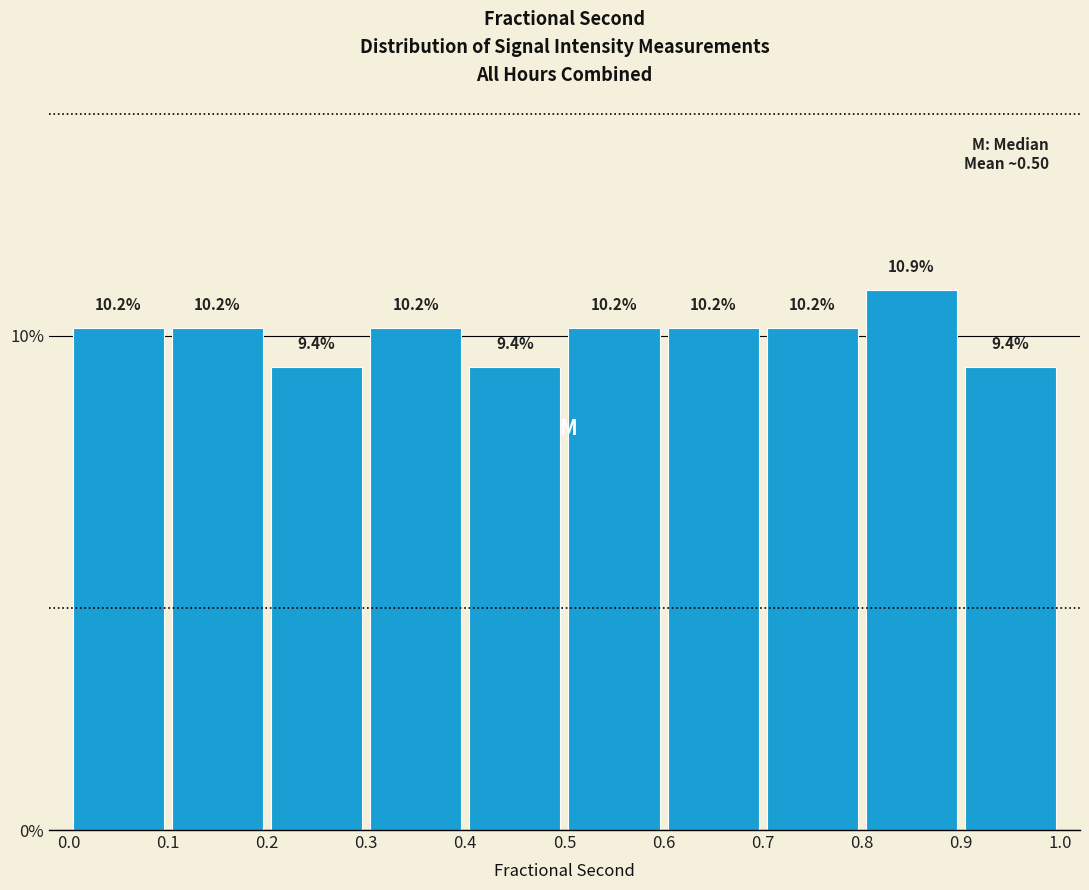

Over which range of the x-axis is the bar tallest?

0.8 to 0.9